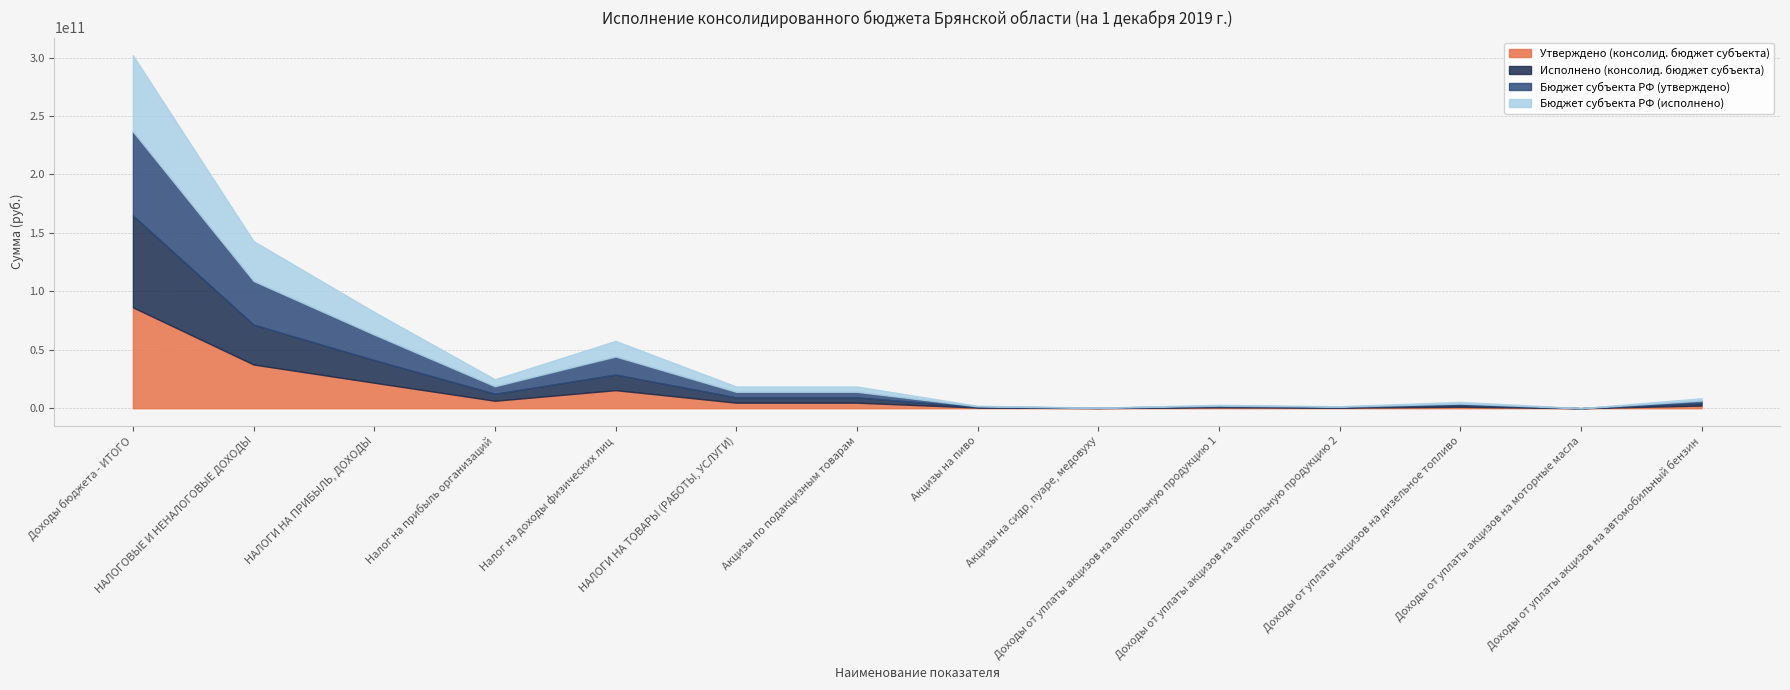

How many lines are shown in the chart?

4